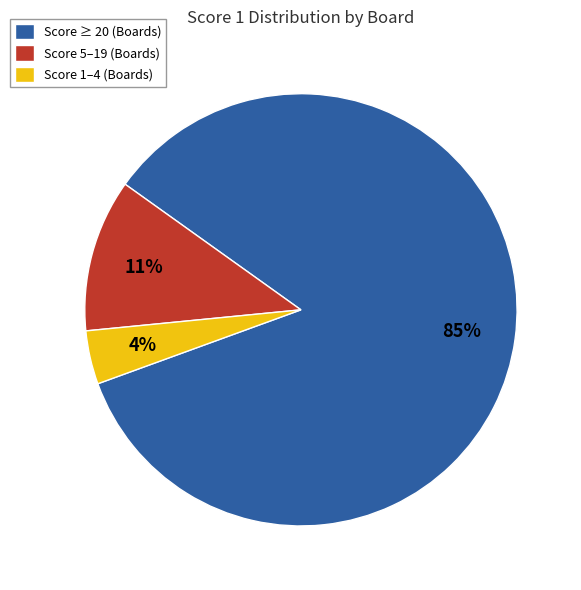

Count the number of slices in the pie.

3